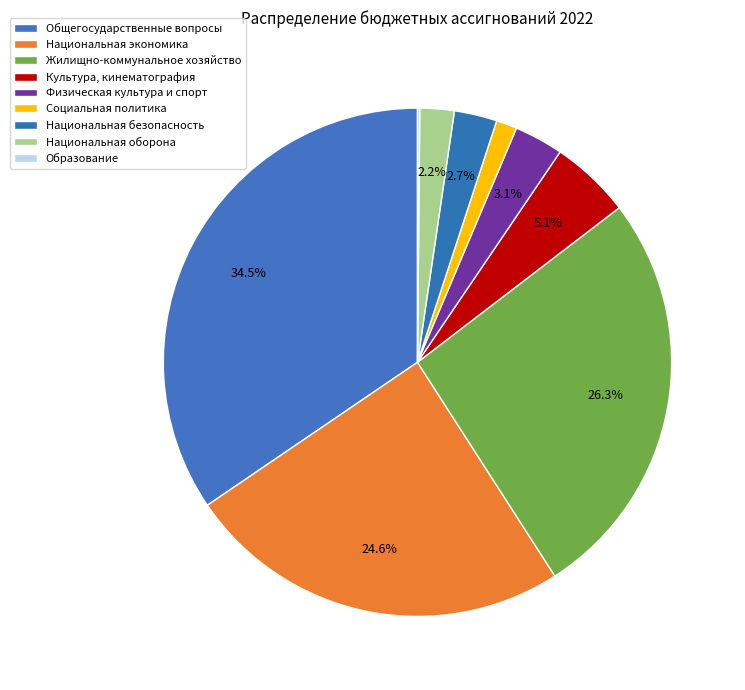

How many slices are in this pie chart?

9